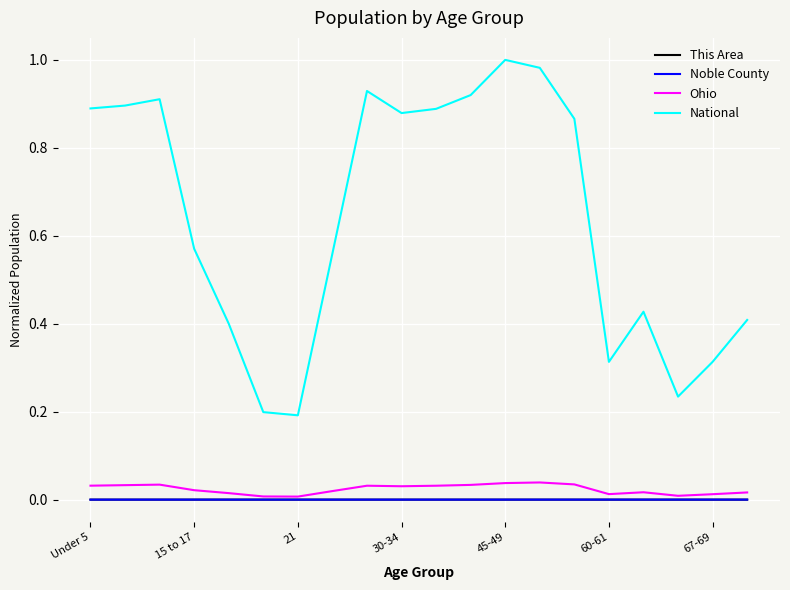

Which series has the largest range (max minus min)?

National